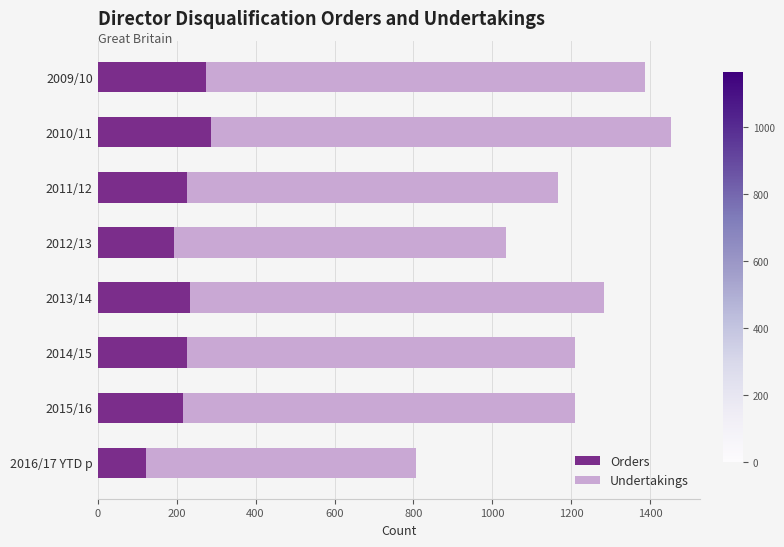

What is the total value across all series at 2009/10?

1386